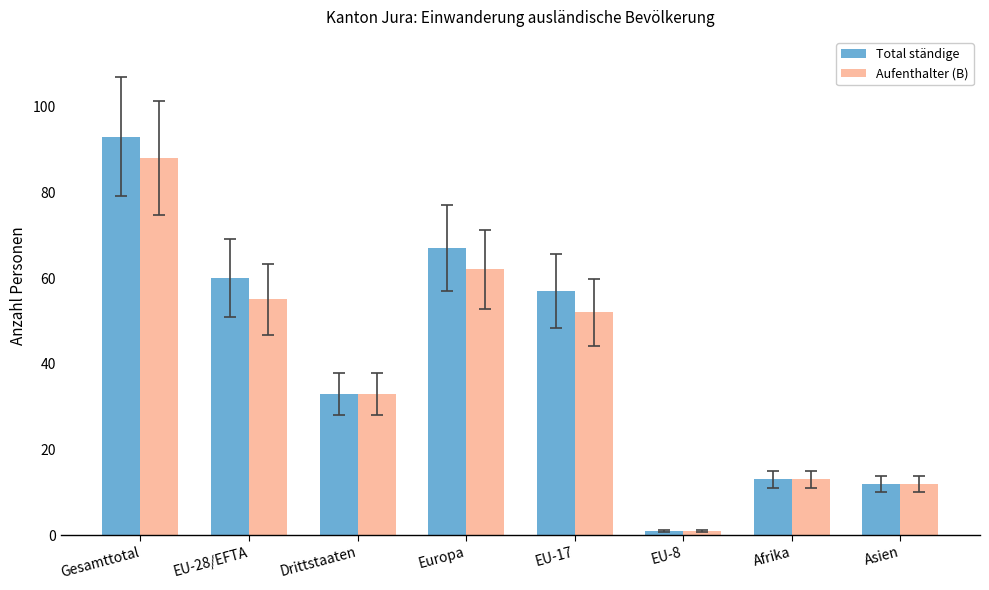

What is the average value of the Aufenthalter (B) series?

40